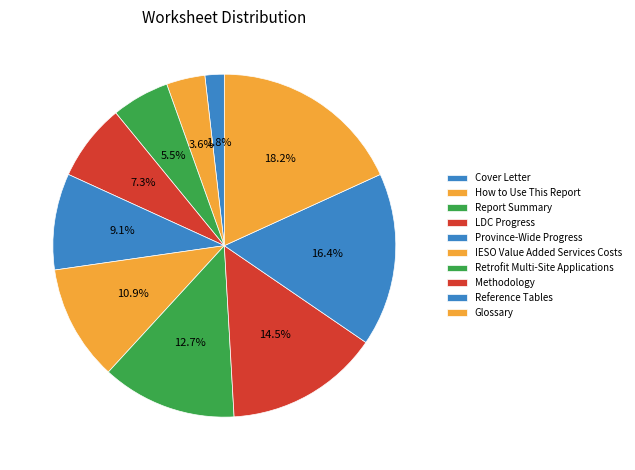

What percentage do Methodology and Report Summary together represent?

20.0%